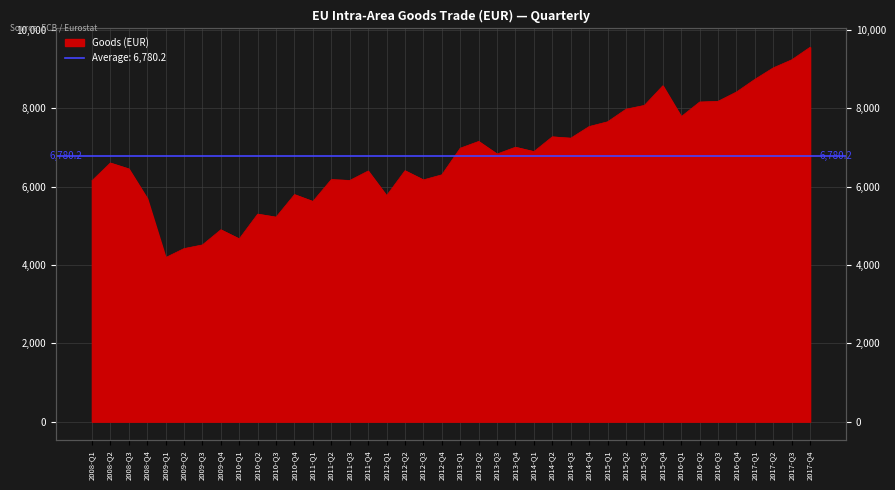

Does the chart display data point markers on the line(s)?

No